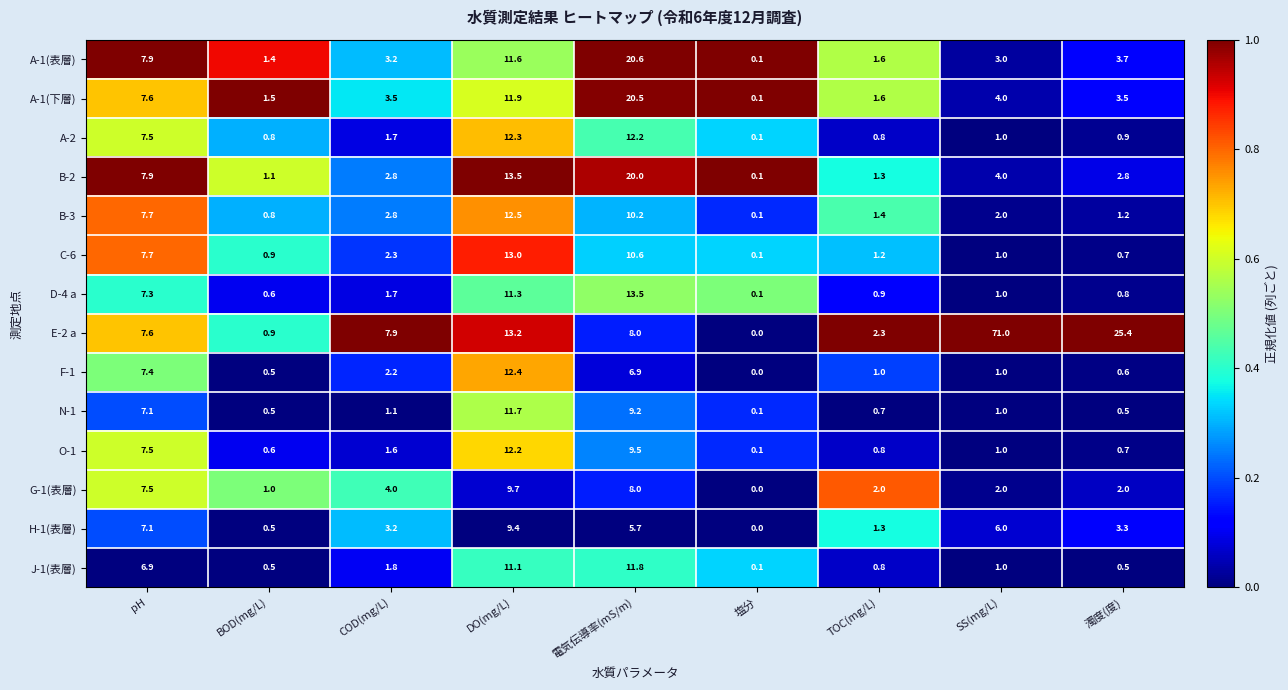

The value of A-1(表層) at TOC(mg/L) is 1.6. True or false?

True